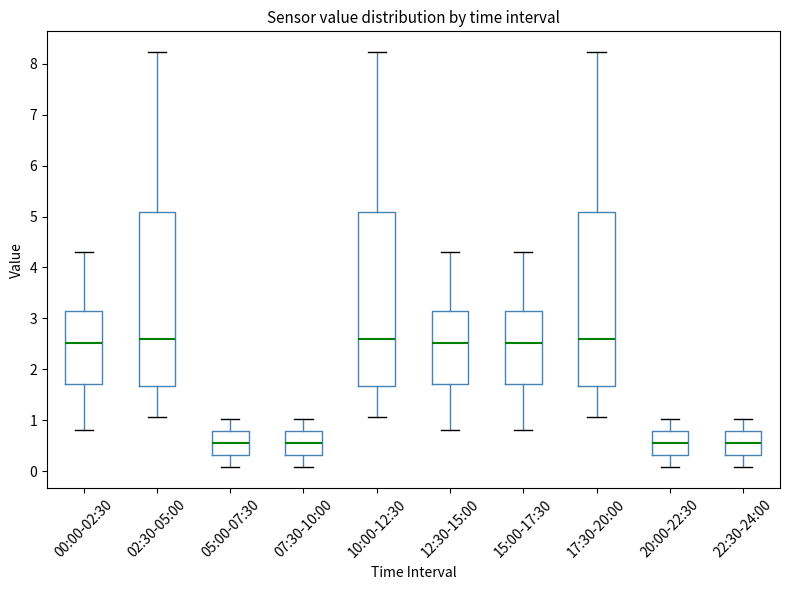

Reading left to right, read every box against the y-axis: the position of its median line, the range the box covers, and the ends of its whiskers. The values are not printed on the chart, so give them approximately, as read against the axis.

00:00-02:30: median 2.5, box 1.7 to 3.2, whiskers 0.8 to 4.3
02:30-05:00: median 2.6, box 1.7 to 5.1, whiskers 1.1 to 8.2
05:00-07:30: median 0.6, box 0.3 to 0.8, whiskers 0.1 to 1.0
07:30-10:00: median 0.6, box 0.3 to 0.8, whiskers 0.1 to 1.0
10:00-12:30: median 2.6, box 1.7 to 5.1, whiskers 1.1 to 8.2
12:30-15:00: median 2.5, box 1.7 to 3.2, whiskers 0.8 to 4.3
15:00-17:30: median 2.5, box 1.7 to 3.2, whiskers 0.8 to 4.3
17:30-20:00: median 2.6, box 1.7 to 5.1, whiskers 1.1 to 8.2
20:00-22:30: median 0.6, box 0.3 to 0.8, whiskers 0.1 to 1.0
22:30-24:00: median 0.6, box 0.3 to 0.8, whiskers 0.1 to 1.0